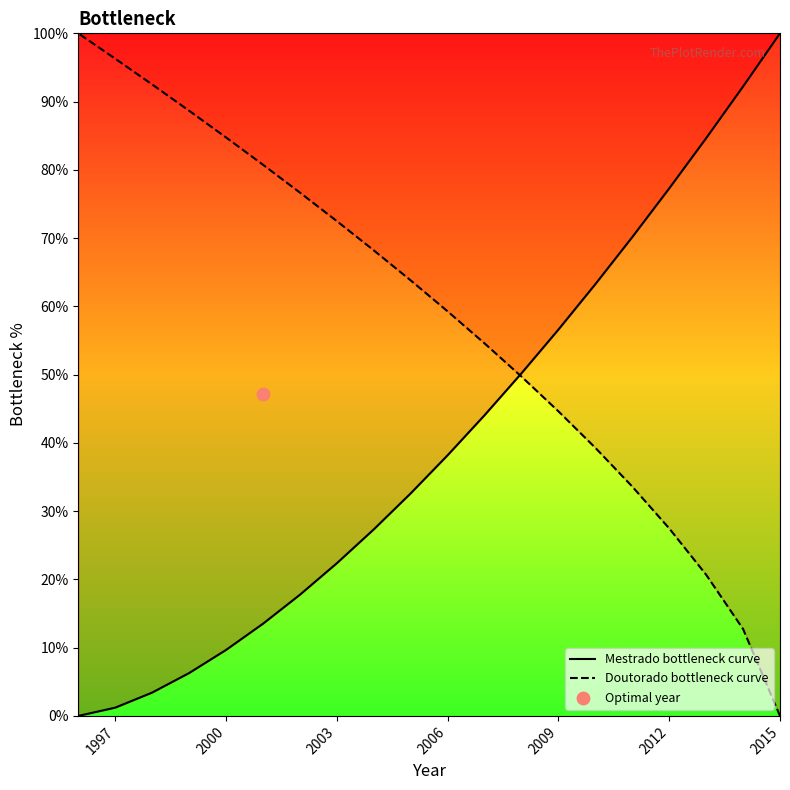

Is the value of Doutorado bottleneck curve at 19 greater than the value of Mestrado bottleneck curve at 2006?

Yes